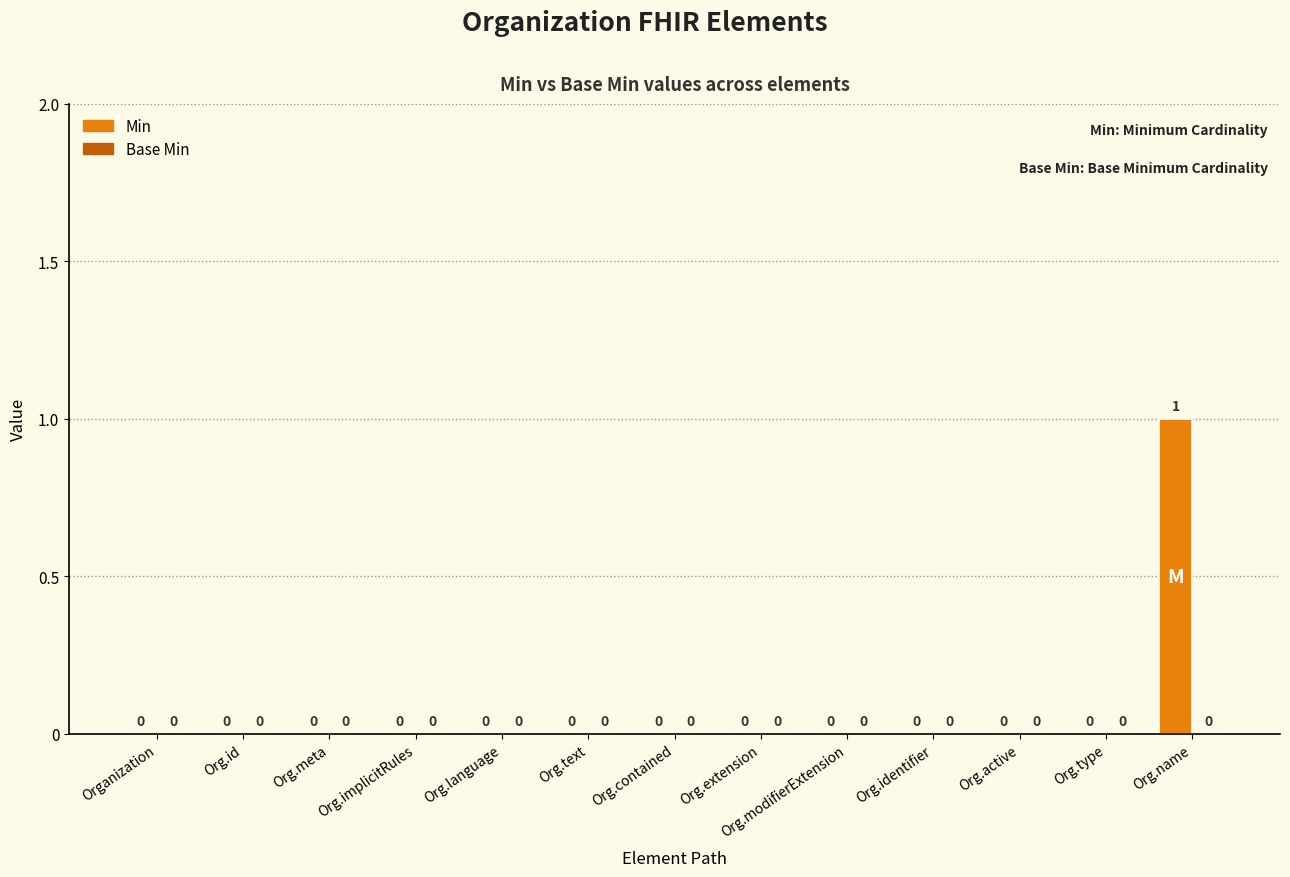

Are the bars horizontal?

No